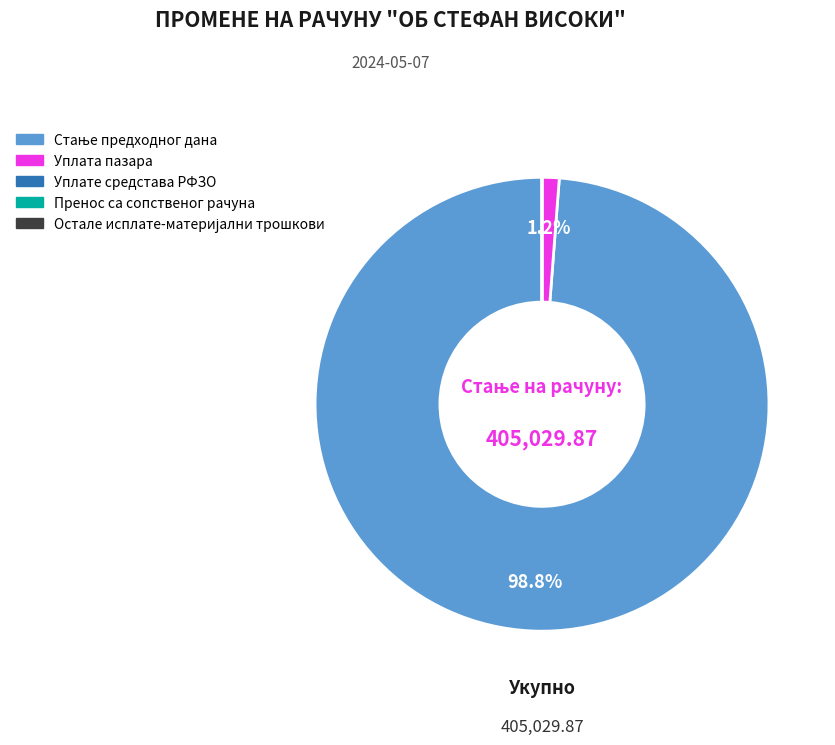

Is there any slice that represents more than half of the pie?

Yes